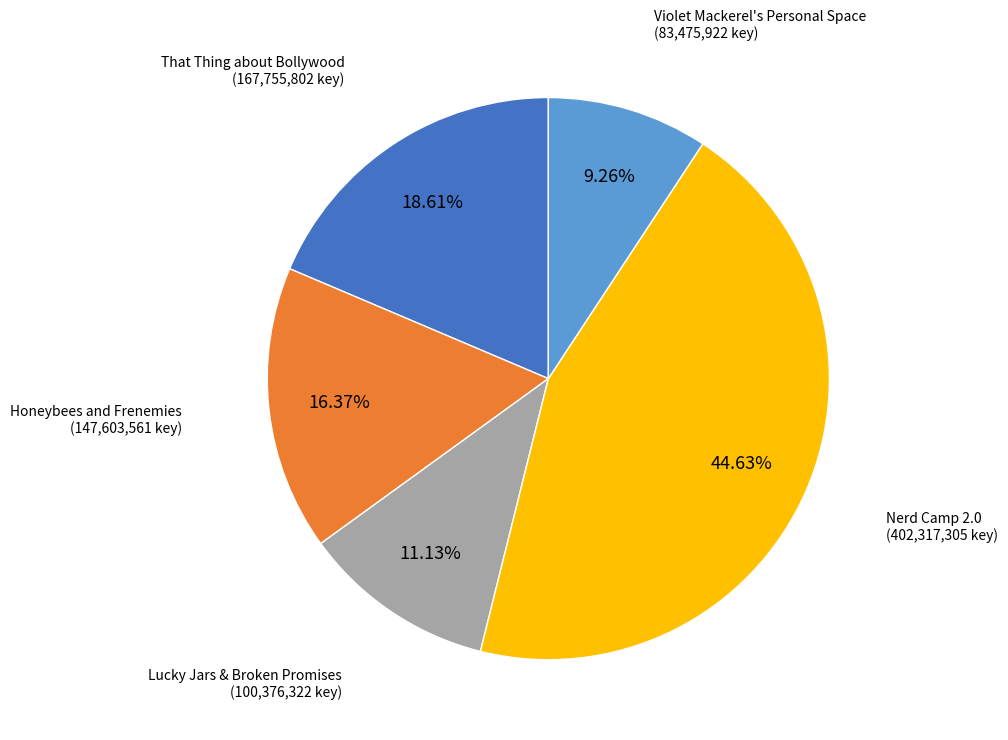

Is there a majority slice in this chart?

No